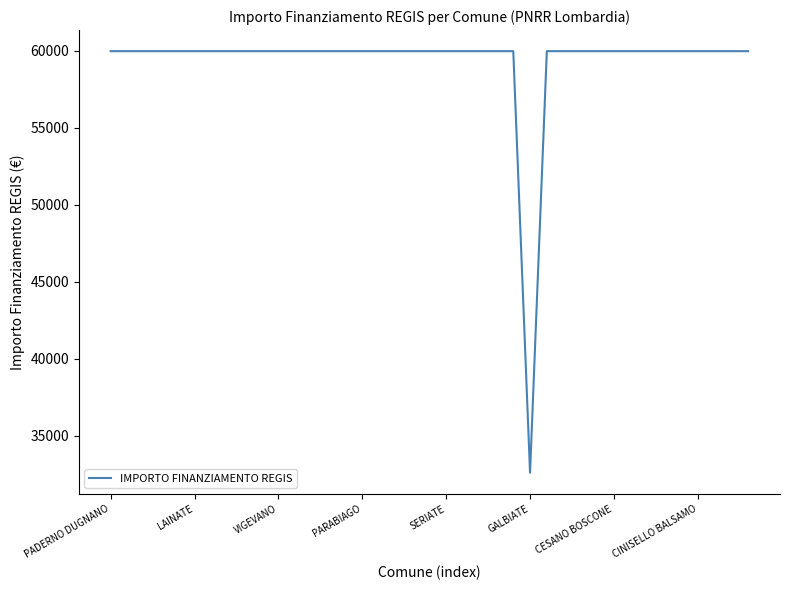

What is the smallest value displayed?

32589